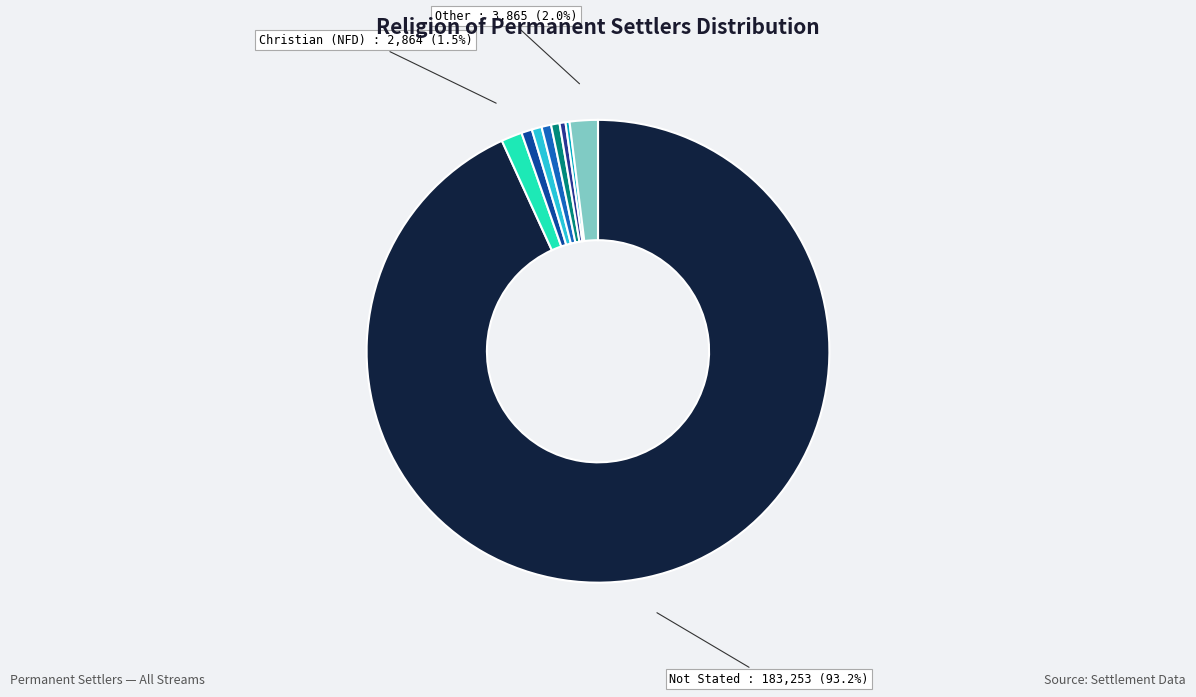

How many slices are in this pie chart?

9